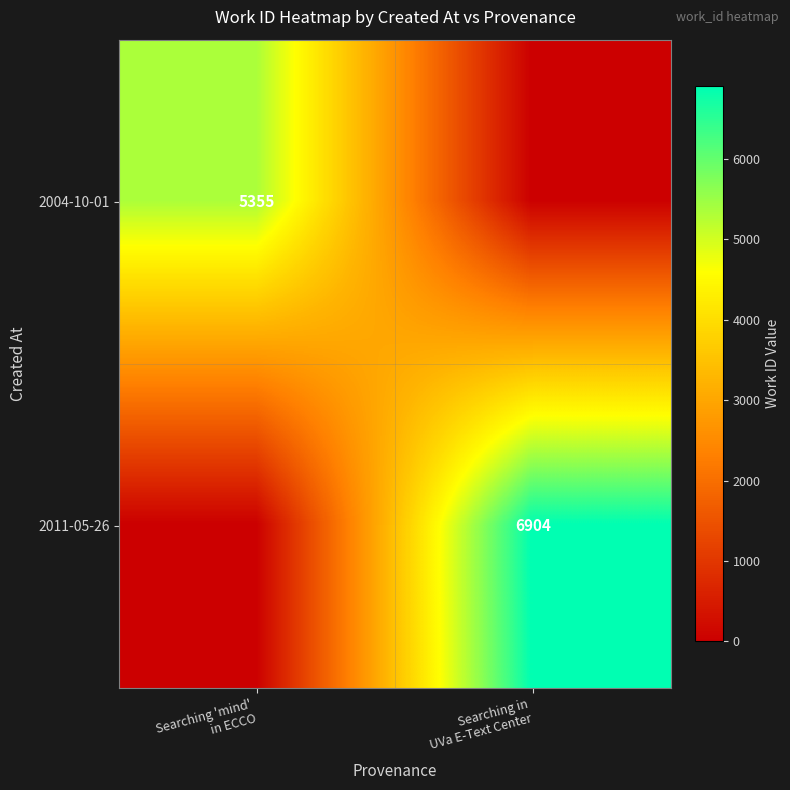

True or false: 2011-05-26 has a value of 0 at Searching 'mind' in ECCO.

True